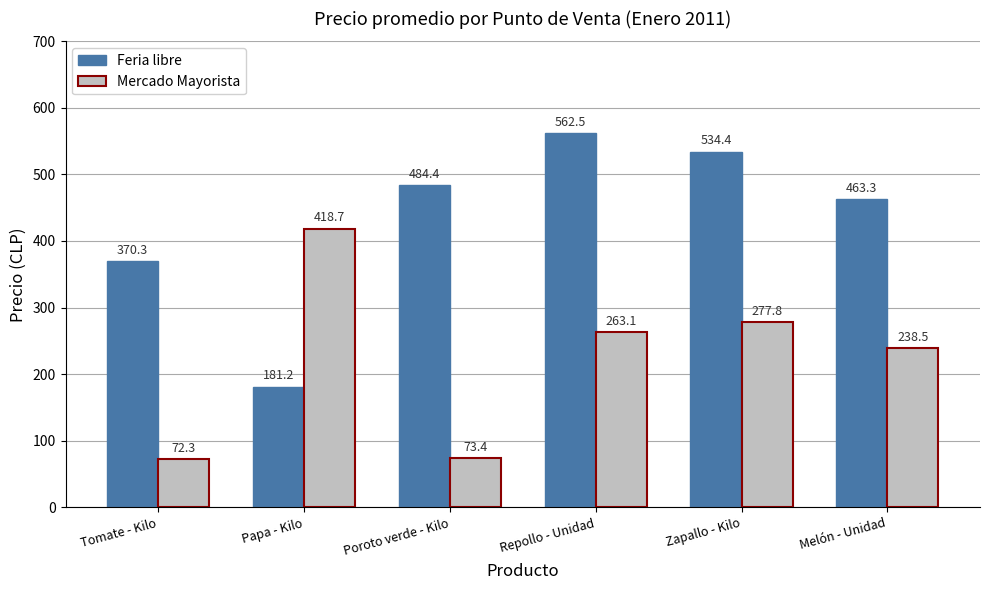

At which category is the sum across all series the highest?

Repollo - Unidad